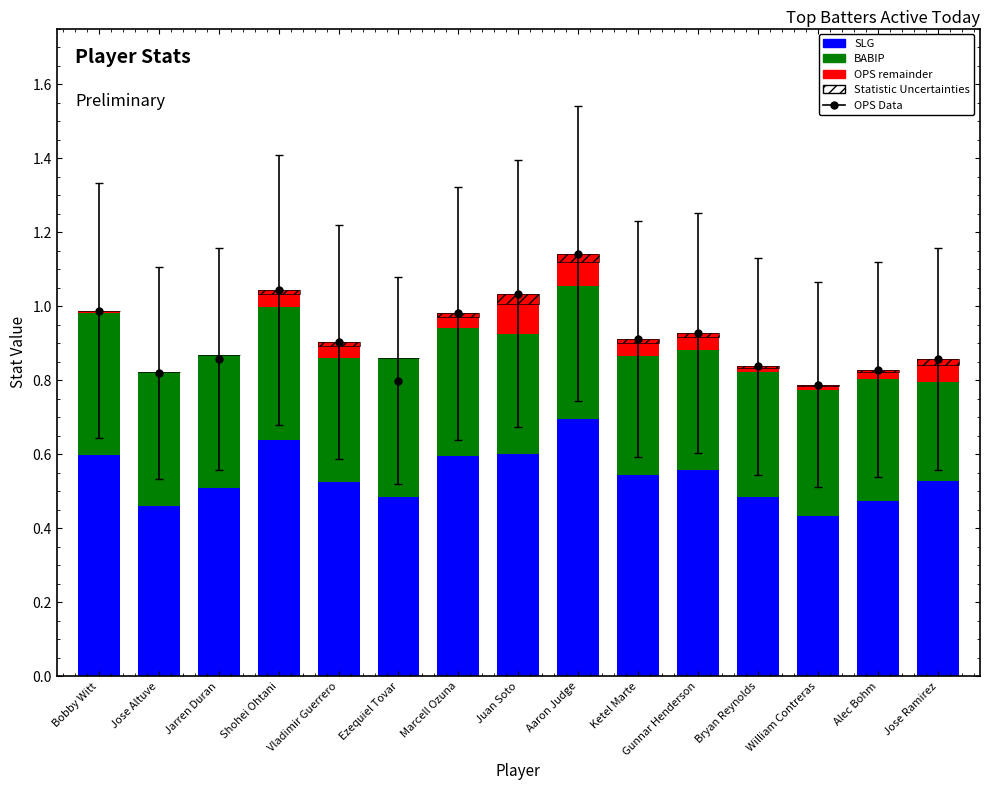

Reading left to right, extract all data points from this chart.

SLG: 0.6	0.5	0.5	0.6	0.5	0.5	0.6	0.6	0.7	0.5	0.6	0.5	0.4	0.5	0.5
BABIP: 0.4	0.4	0.4	0.4	0.3	0.4	0.3	0.3	0.4	0.3	0.3	0.3	0.3	0.3	0.3
OPS remainder: 0.0	0.0	0.0	0.0	0.0	0.0	0.0	0.1	0.1	0.0	0.0	0.0	0.0	0.0	0.1
Statistic Uncertainties: 0.0	0.0	0.0	0.0	0.0	0.0	0.0	0.0	0.0	0.0	0.0	0.0	0.0	0.0	0.0